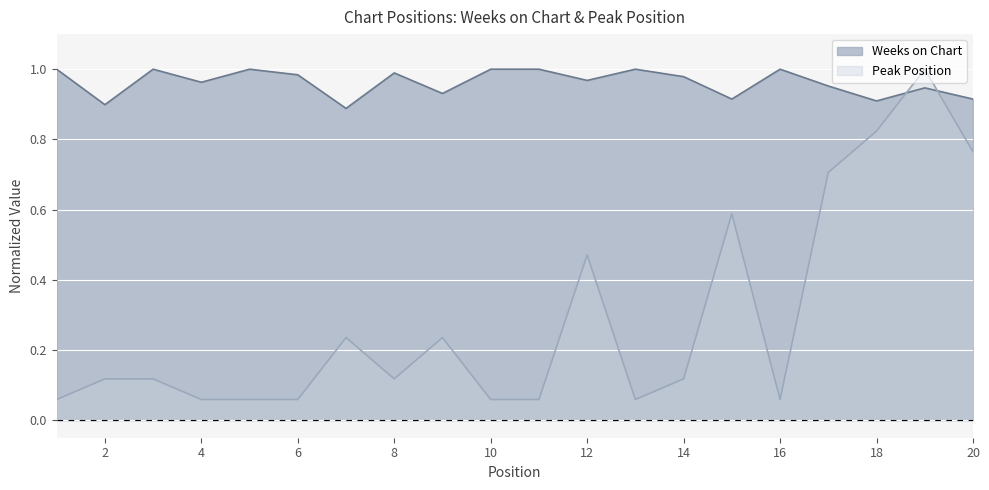

At which category does Weeks on Chart reach its first local peak?

3